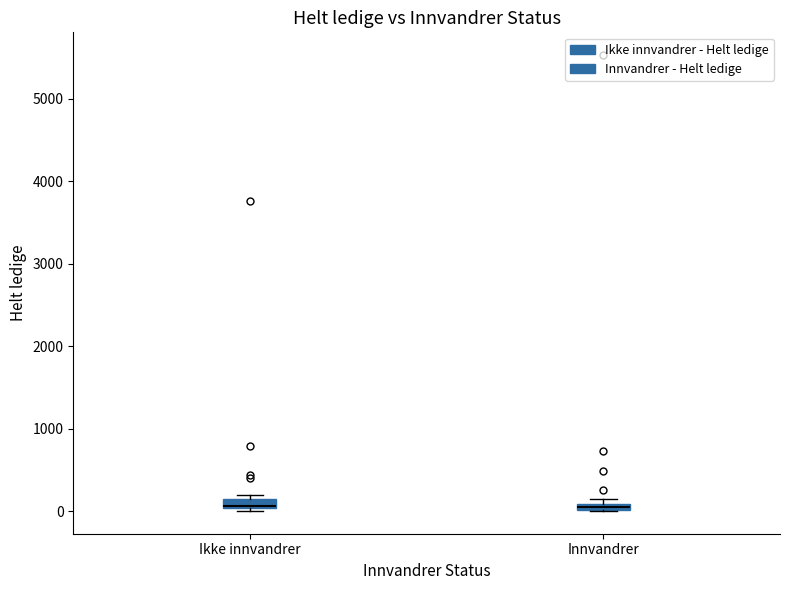

Where is the upper edge of the box for Innvandrer on the y-axis? The values are not printed on the chart, so give them approximately, as read against the axis.

100